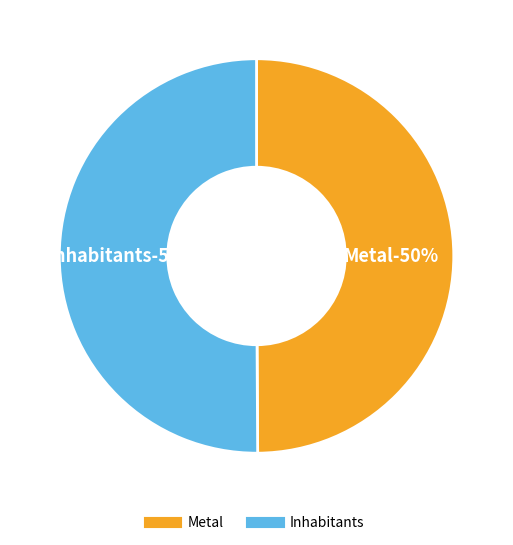

Count the number of slices in the pie.

2